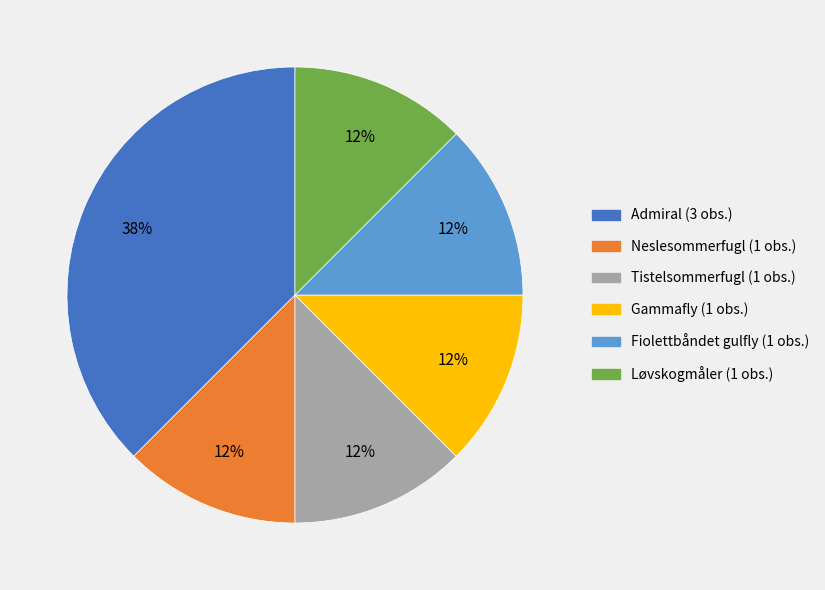

To the nearest percent, what is the average slice percentage?

17%